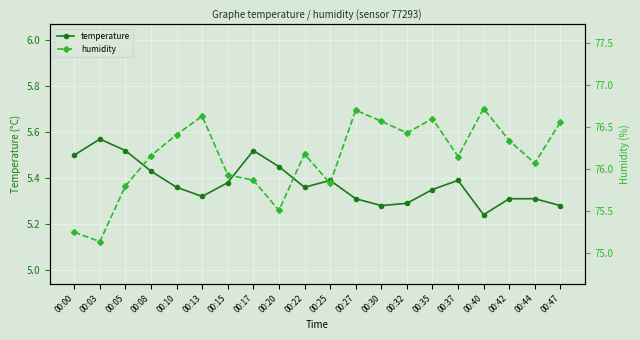

How many series are shown in this chart?

2